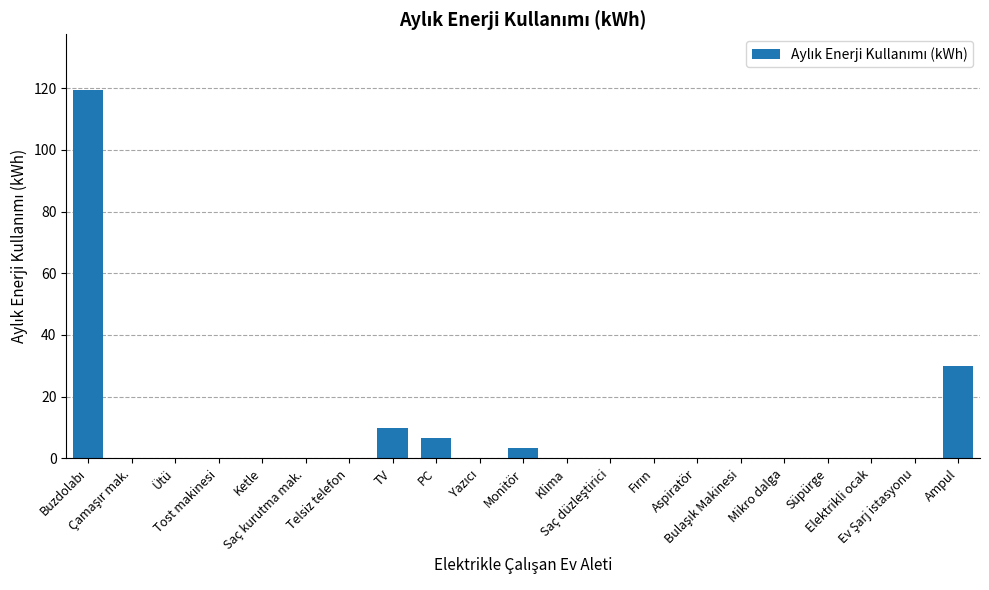

Where is the data nearest to the value 59?

Ampul